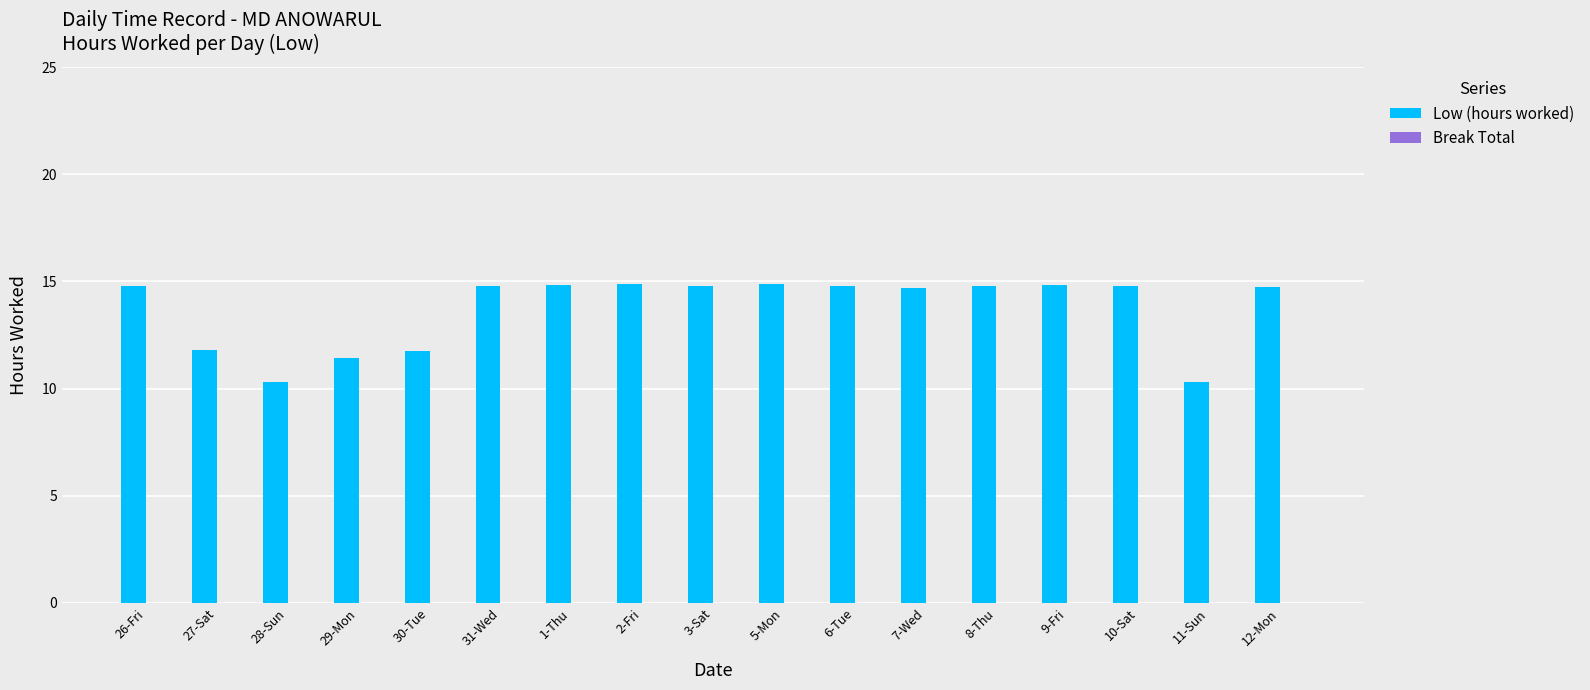

Where does the data first go above 14?

26-Fri